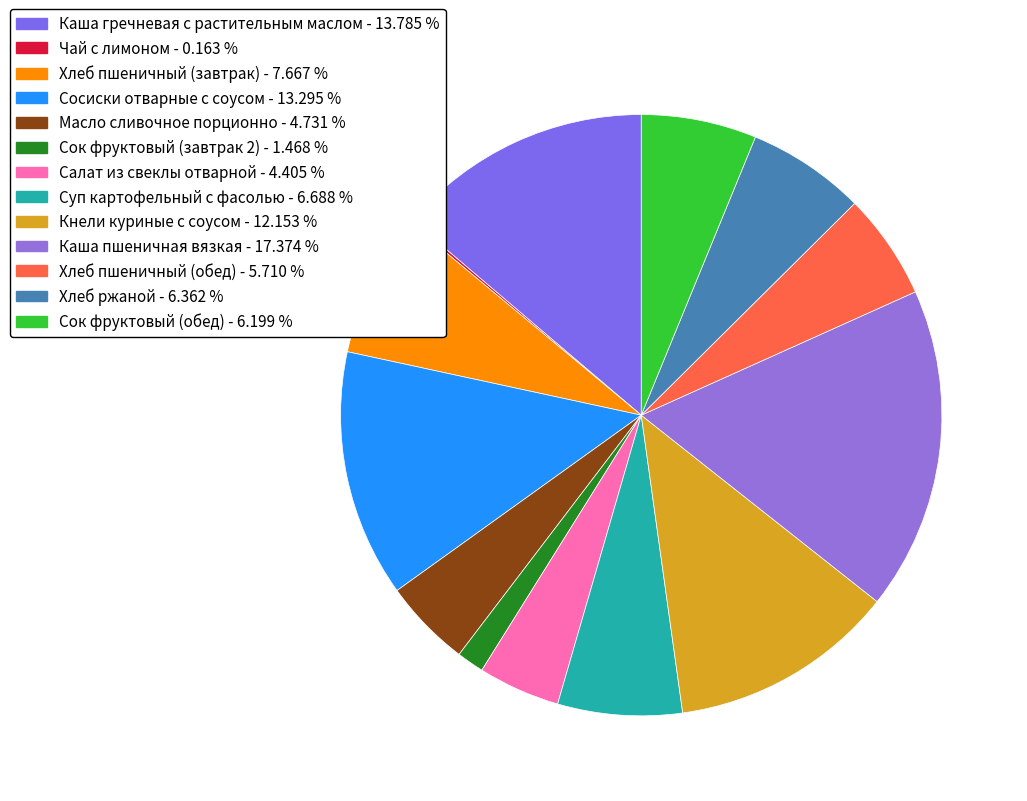

To the nearest percent, what is the difference between the largest and smallest slice percentages?

17%